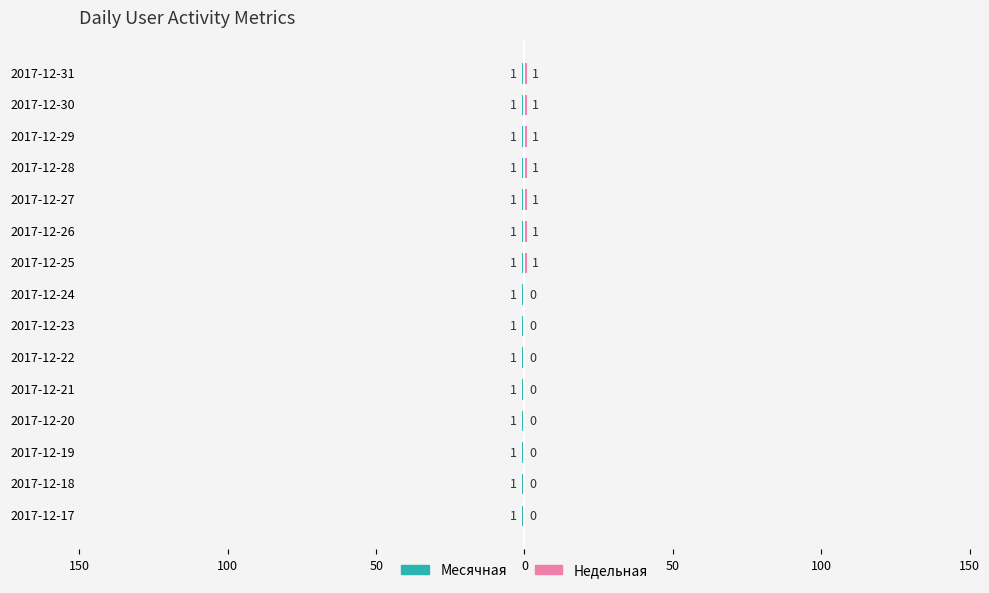

What is the difference between the maximum and minimum values in the Недельная series?

1.0